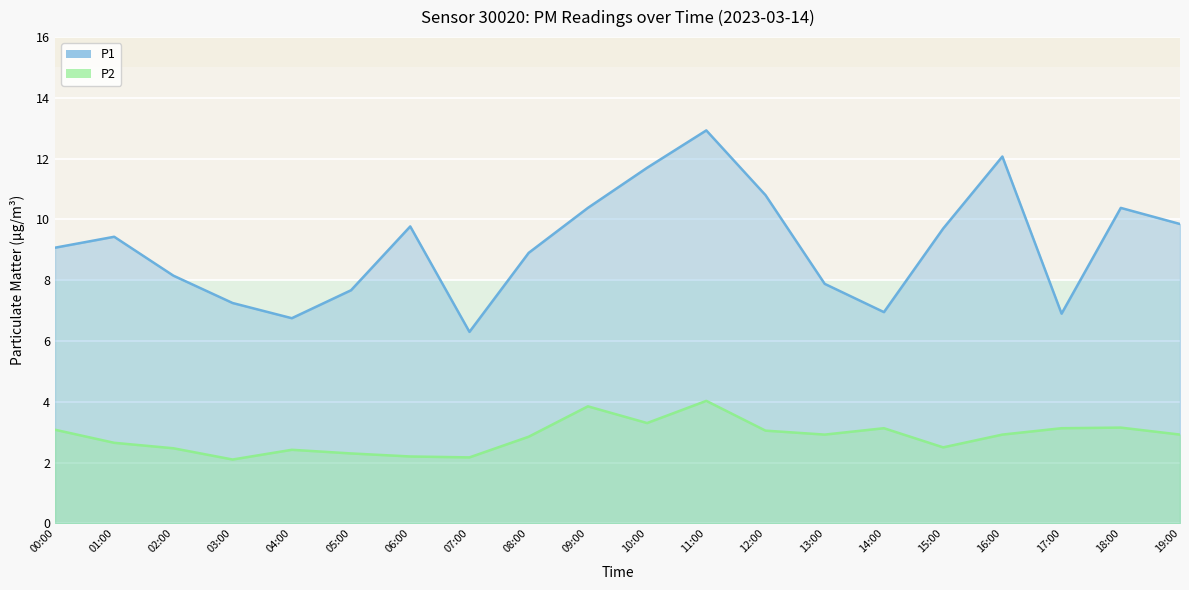

Which series has the widest spread of values?

P1